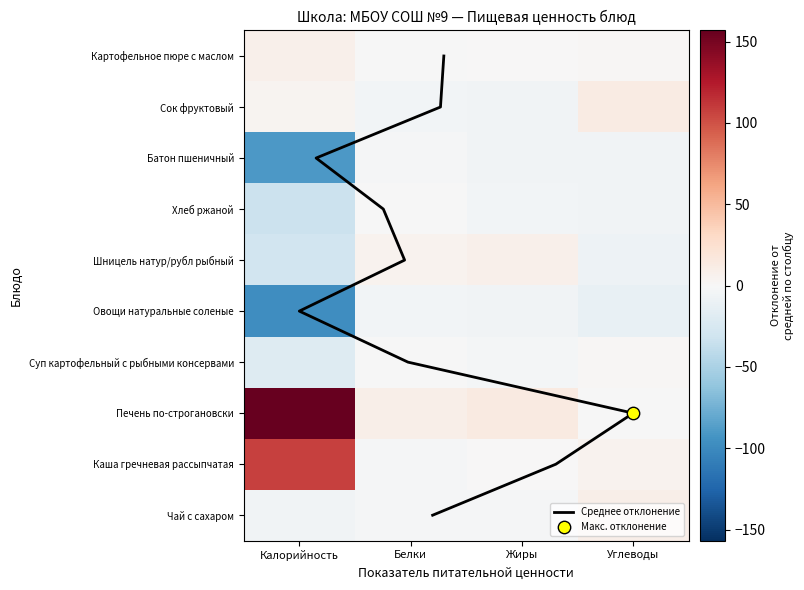

Is it true that Суп картофельный с рыбными консервами equals -0.3 at Белки?

True